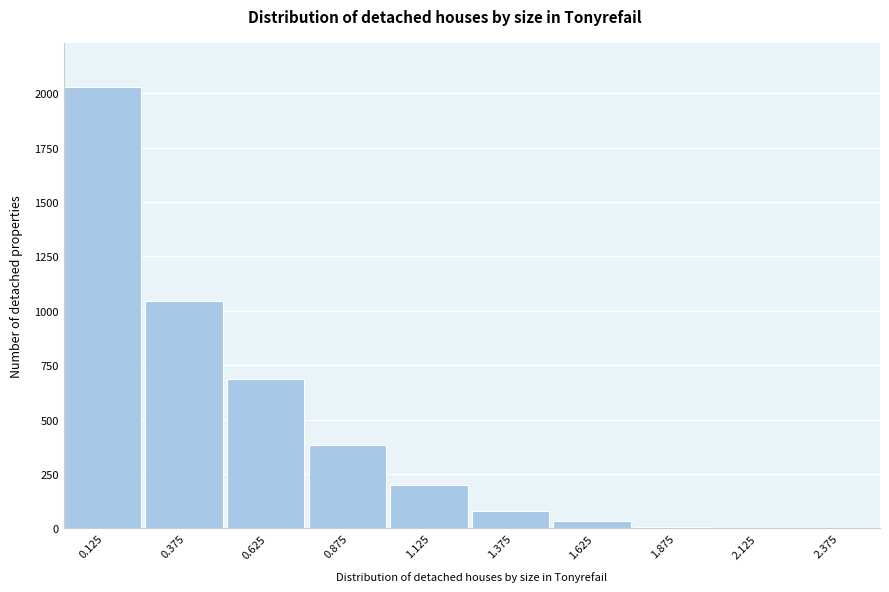

The value at 0.875 is 125. True or false?

False